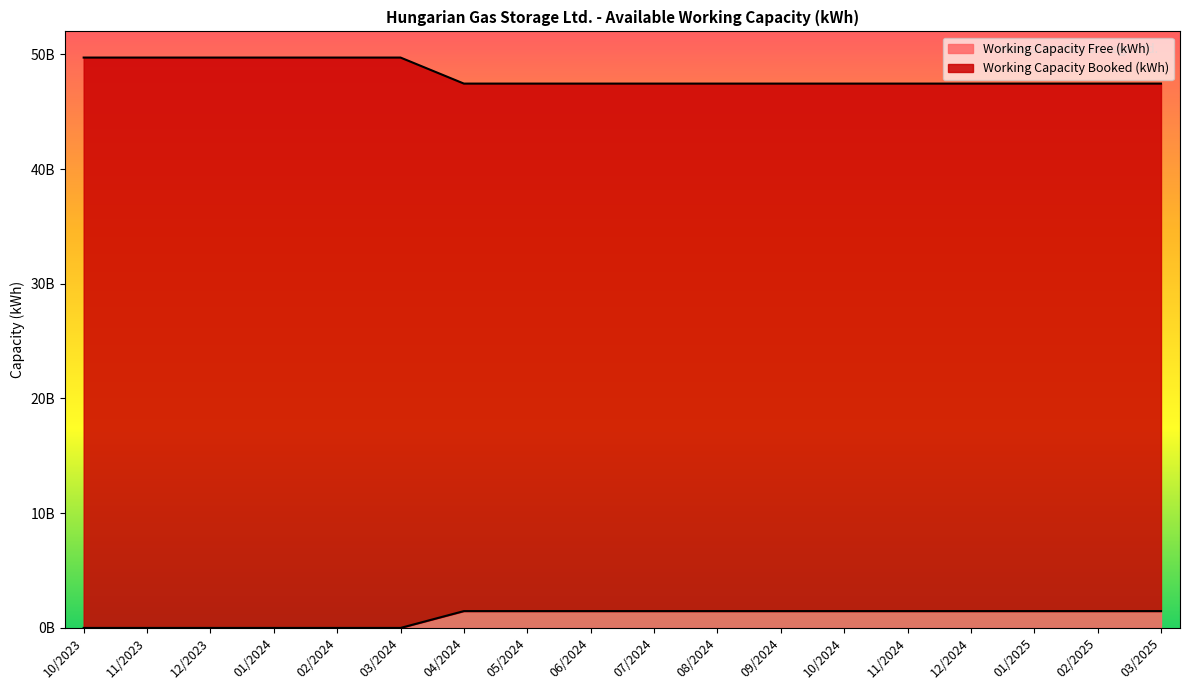

At which category does the chart reach its minimum across all series?

10/2023